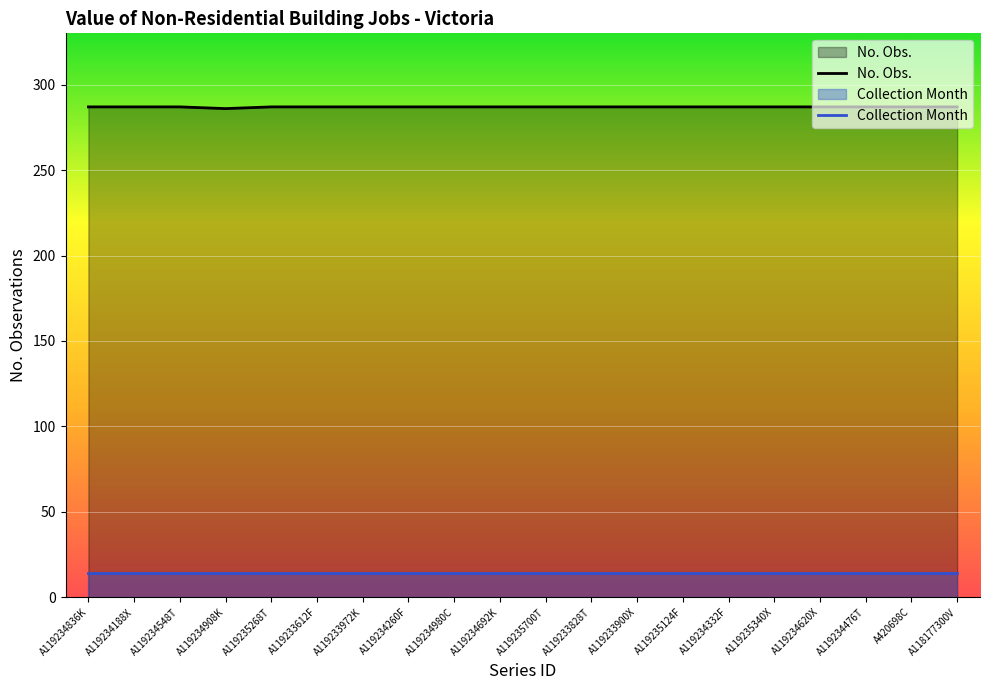

Reading left to right, extract all data points from this chart.

No. Obs.: A119234836K=287.0	A119234188X=287.0	A119234548T=287.0	A119234908K=286.0	A119235268T=287.0	A119233612F=287.0	A119233972K=287.0	A119234260F=287.0	A119234980C=287.0	A119234692K=287.0	A119235700T=287.0	A119233828T=287.0	A119233900X=287.0	A119235124F=287.0	A119234332F=287.0	A119235340X=287.0	A119234620X=287.0	A119234476T=287.0	A420698C=287.0	A118177300V=287.0
Collection Month: A119234836K=14.4	A119234188X=14.4	A119234548T=14.4	A119234908K=14.4	A119235268T=14.4	A119233612F=14.4	A119233972K=14.4	A119234260F=14.4	A119234980C=14.4	A119234692K=14.4	A119235700T=14.4	A119233828T=14.4	A119233900X=14.4	A119235124F=14.4	A119234332F=14.4	A119235340X=14.4	A119234620X=14.4	A119234476T=14.4	A420698C=14.4	A118177300V=14.4